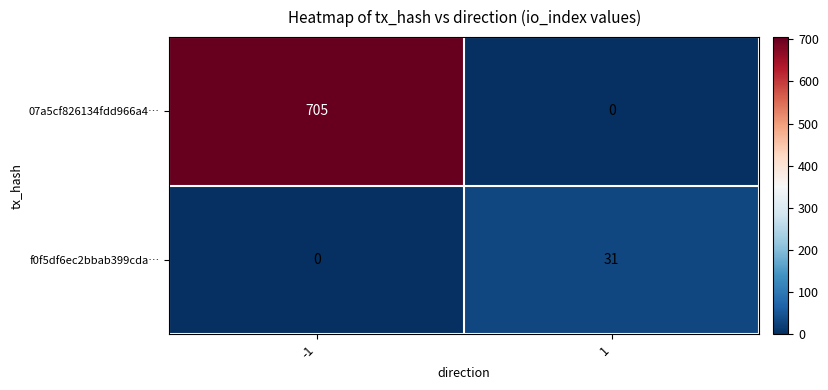

Which series has the largest range (max minus min)?

07a5cf826134fdd966a4…